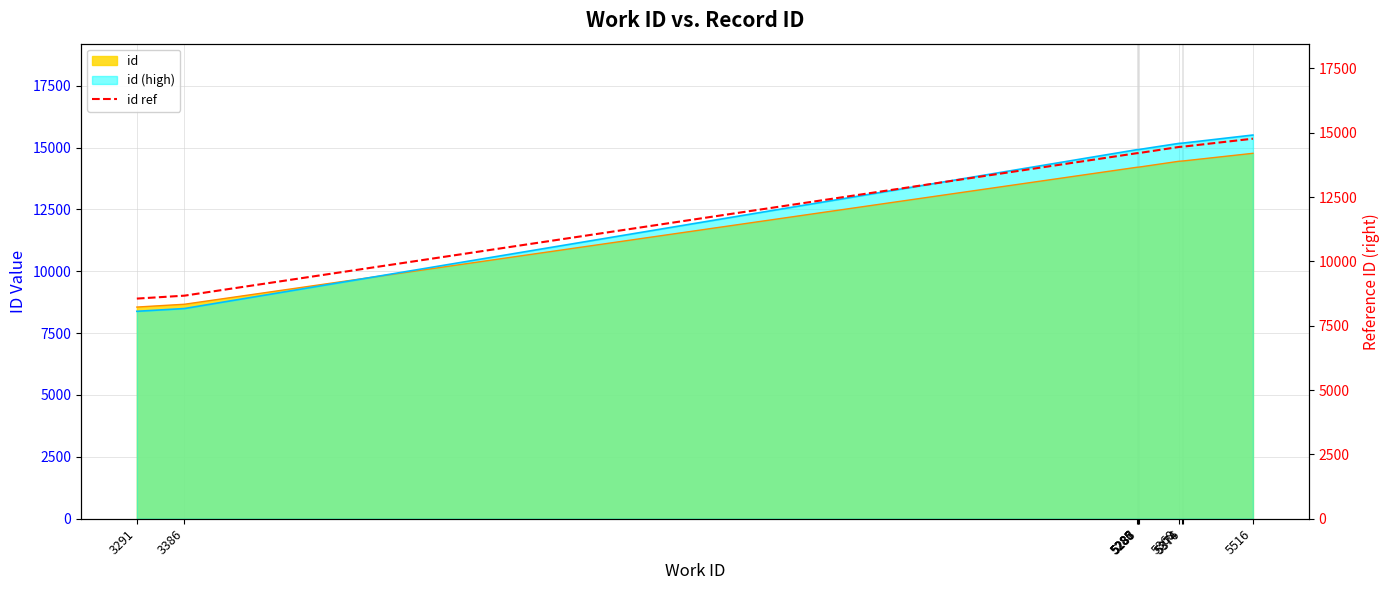

What is the approximate value at 5286, to the nearest 50?

14200